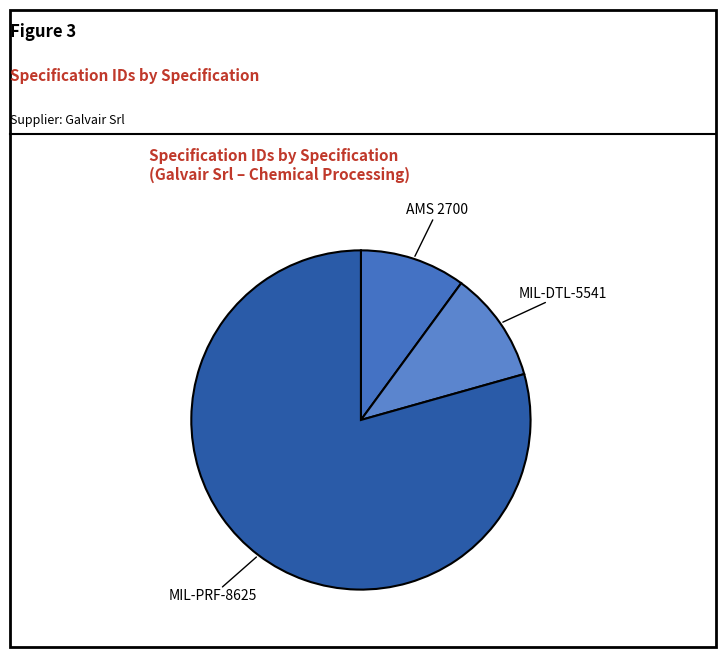

How many segments does this pie chart have?

3